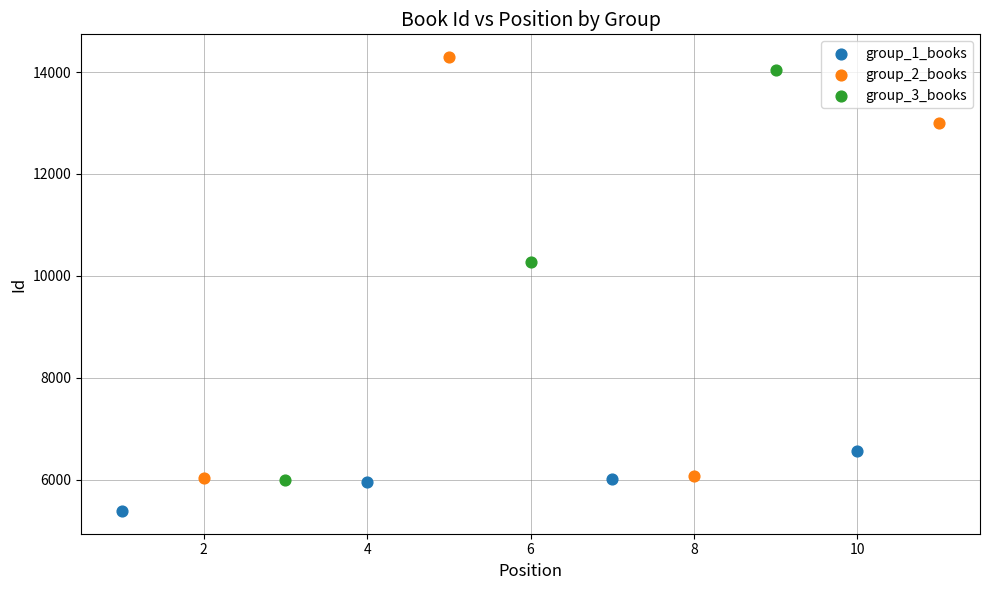

Which series reaches the minimum Y coordinate?

group_1_books